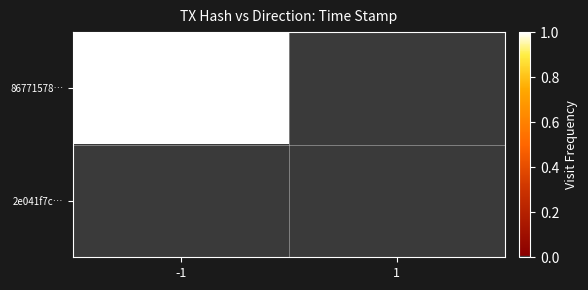

Reading left to right, extract all data points from this chart.

86771578…: -1=1.0	1=0.0
2e041f7c…: -1=0.0	1=0.0